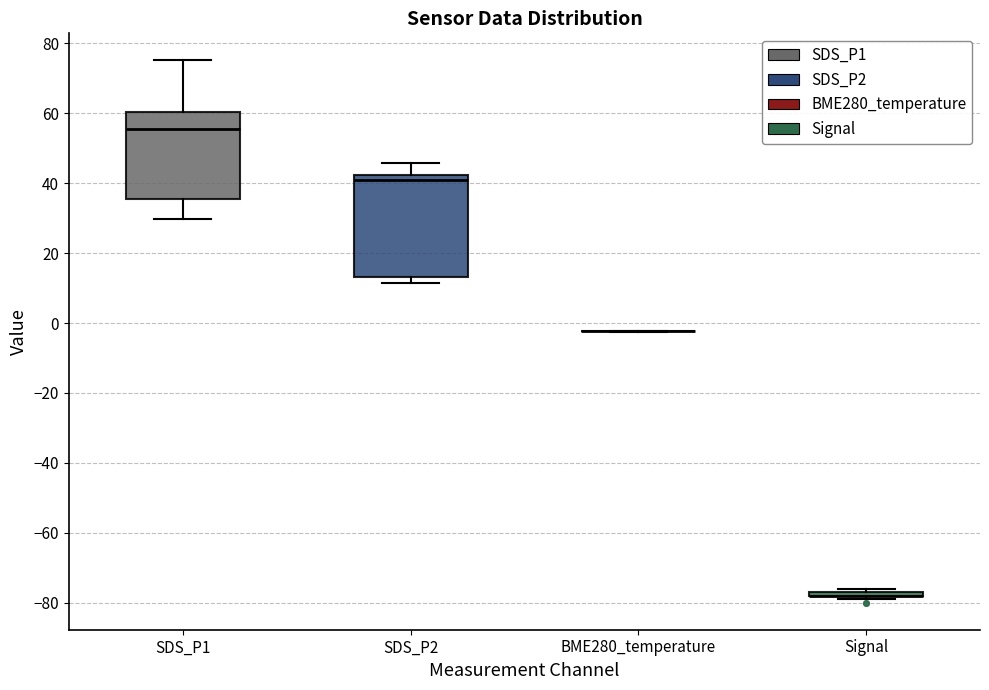

Reading left to right, read every box against the y-axis: the position of its median line, the range the box covers, and the ends of its whiskers. The values are not printed on the chart, so give them approximately, as read against the axis.

SDS_P1: median 56, box 36 to 60, whiskers 30 to 76
SDS_P2: median 40, box 14 to 42, whiskers 12 to 46
BME280_temperature: box collapsed to a line at -2, whiskers -2 to -2
Signal: box collapsed to a line at -78, whiskers -78 to -76